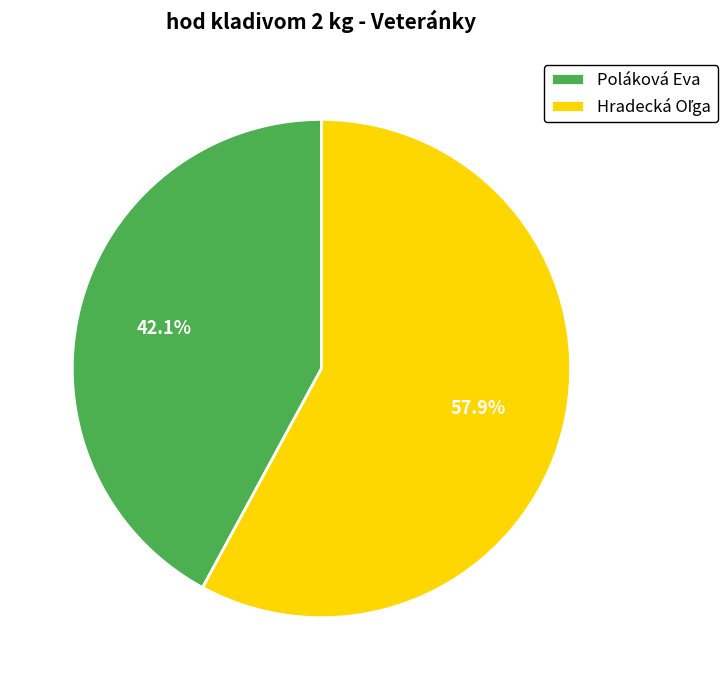

Is it true that Poláková Eva is 30% of the pie?

False